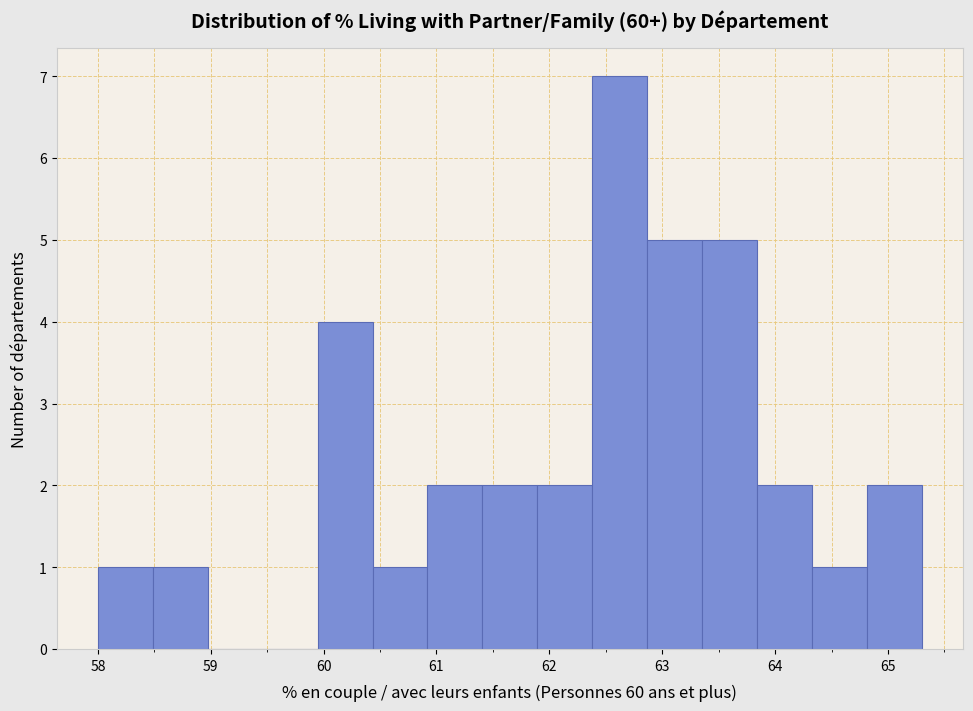

Which range on the x-axis has the tallest bar?

62.4 to 62.9